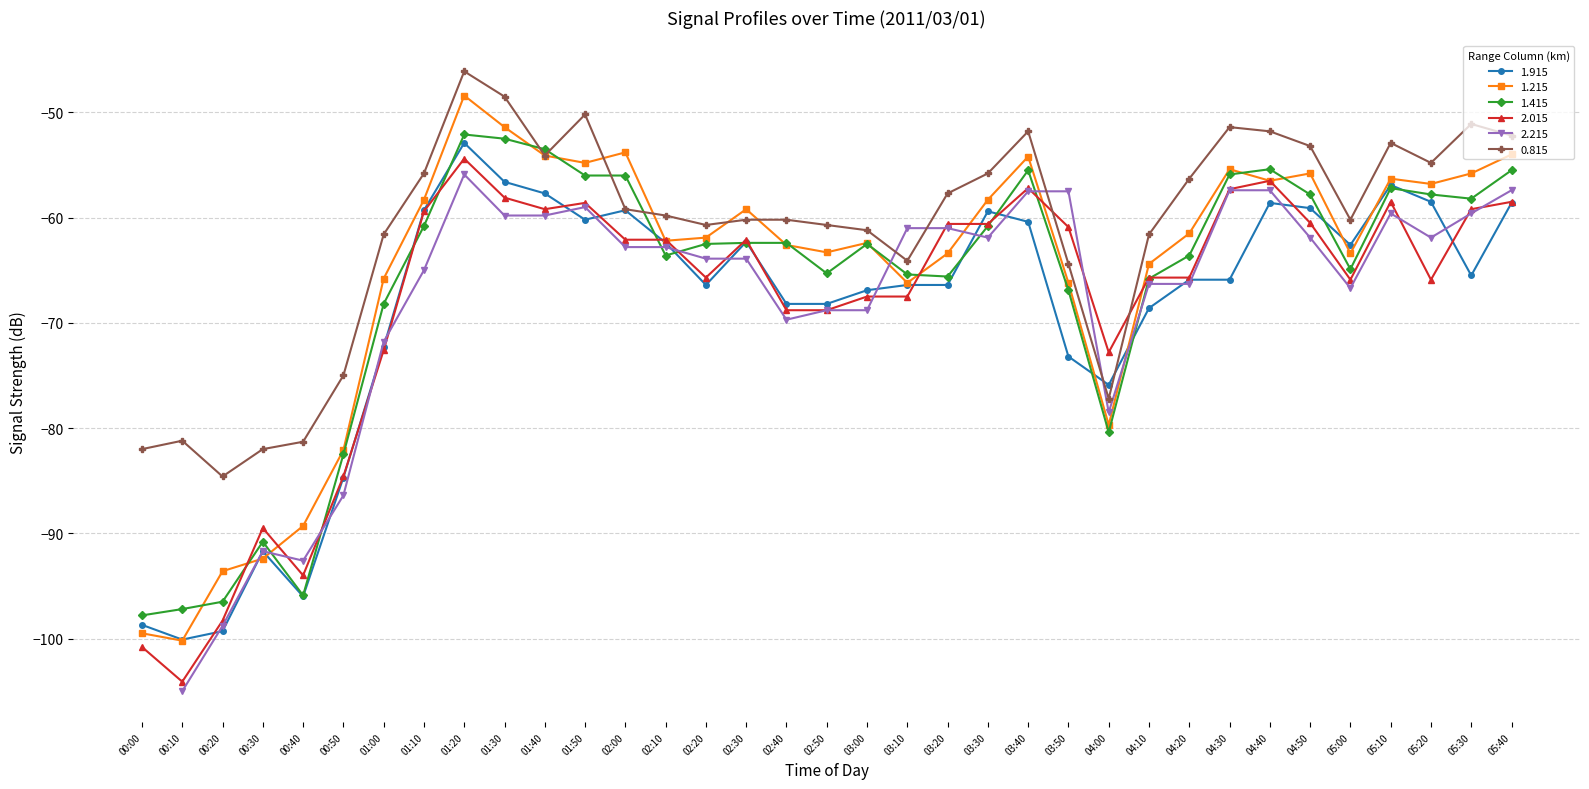

True or false: 0.815 has more than 2 points higher than both neighbors.

True